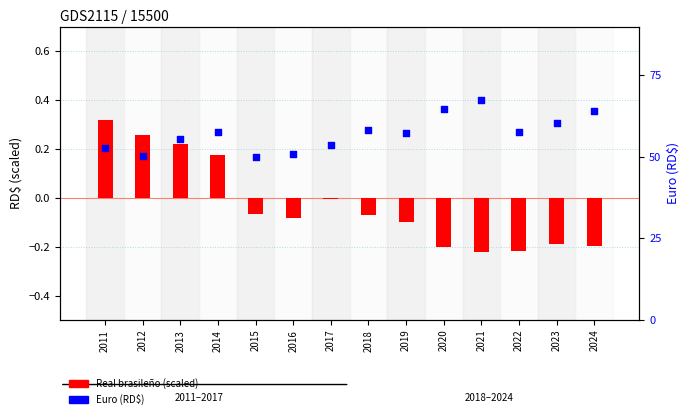

What are all the series names shown in the legend?

Real brasileño, Euro